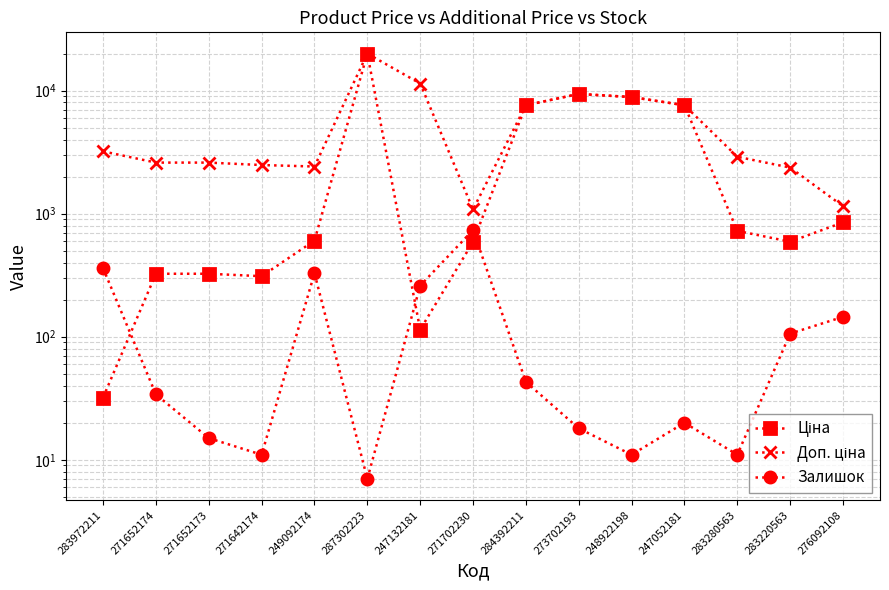

Does the chart have visible grid lines?

Yes